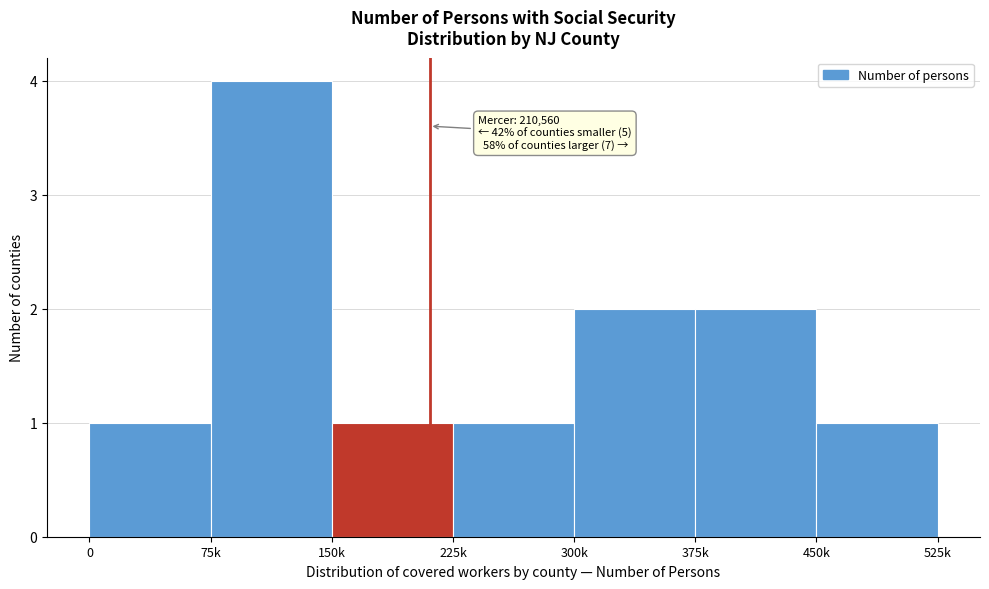

Reading right to left, list all the values displayed in this chart.

1	2	2	1	1	4	1